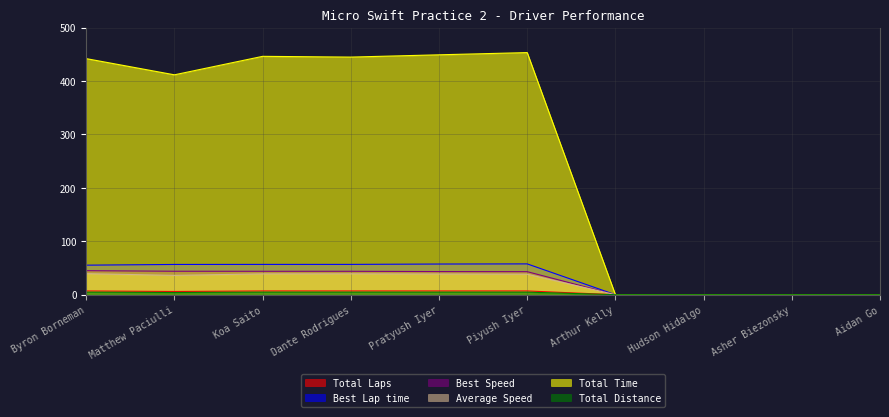

Is it true that Best Speed equals 13.7 at Arthur Kelly?

False